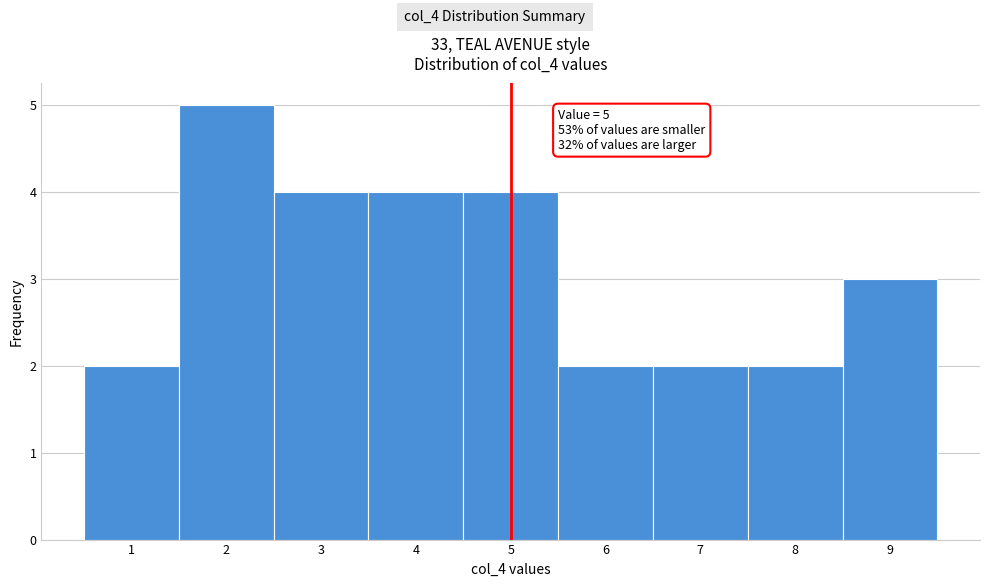

Over which range of the x-axis is the bar tallest?

1.5 to 2.5